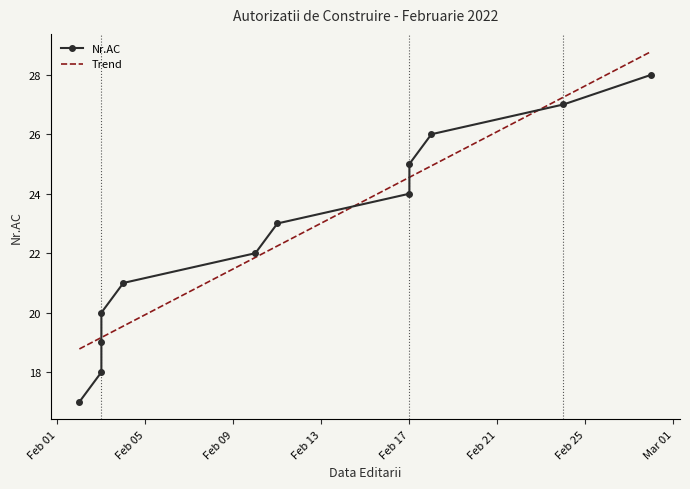

Which series has the largest range (max minus min)?

Nr.AC